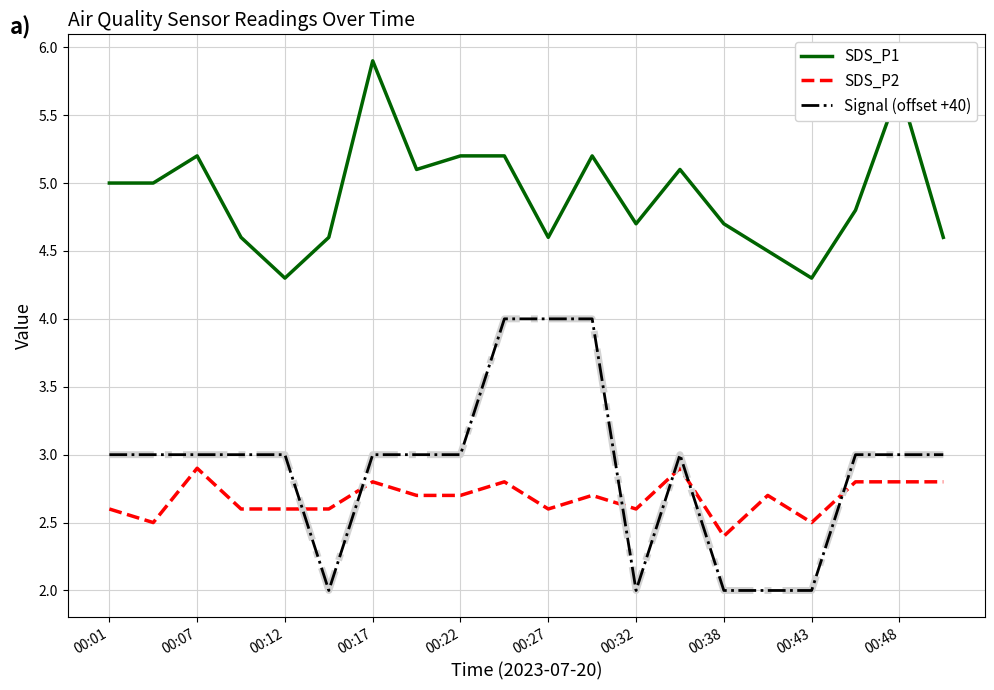

What is the smallest value displayed?

2.0